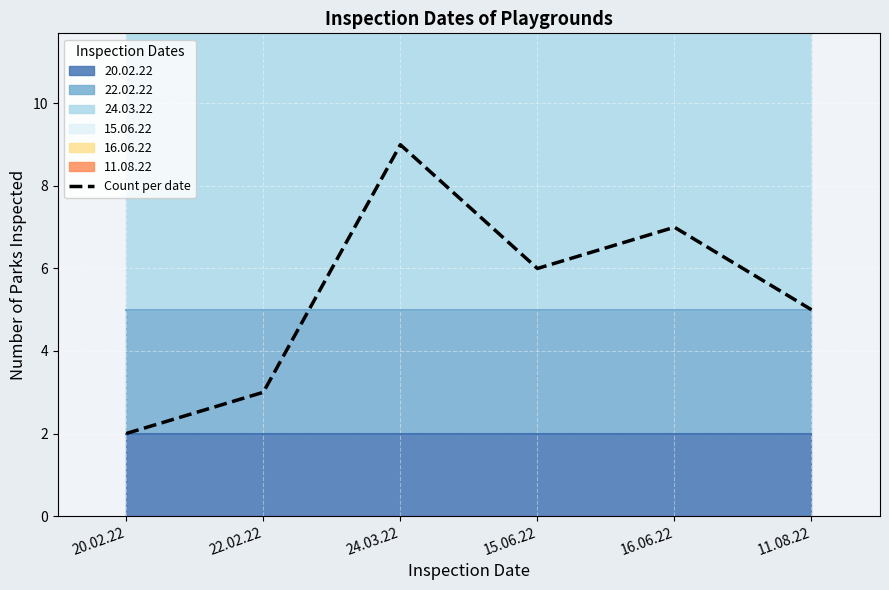

What is the value of the 1st point from the left?

2